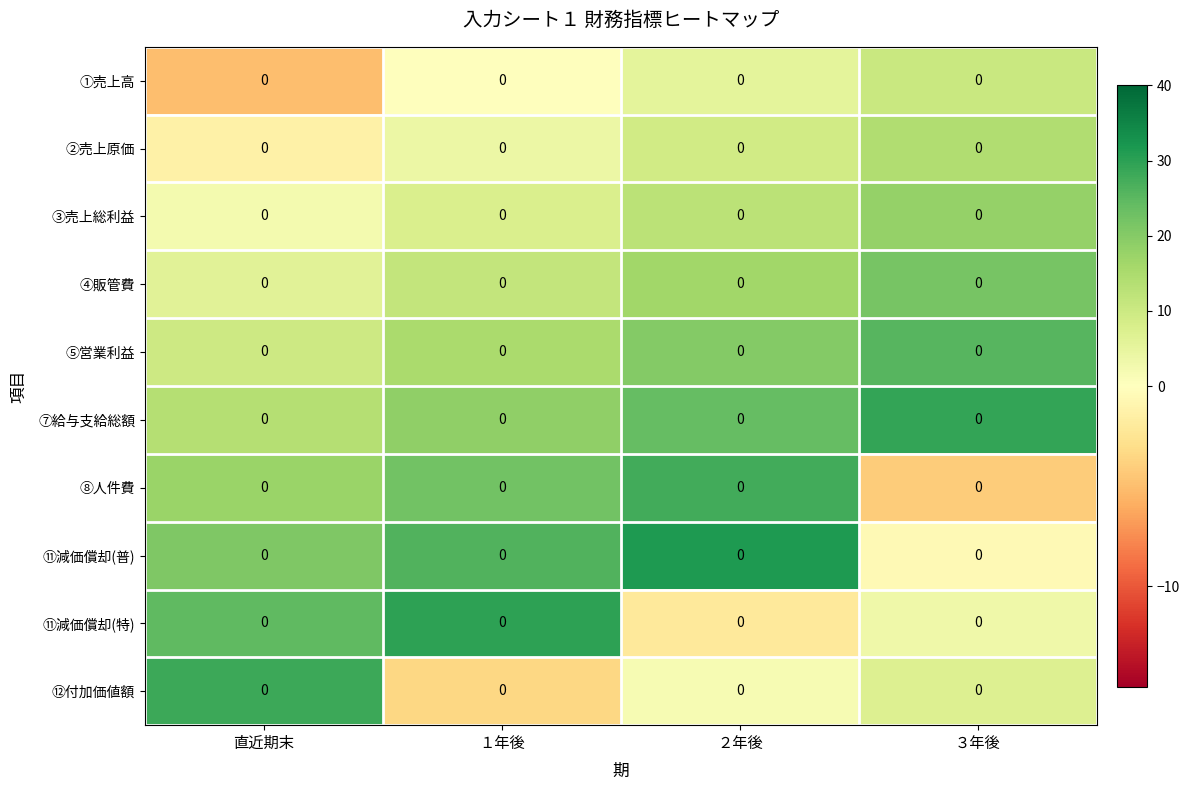

At which category is the sum across all series the highest?

２年後